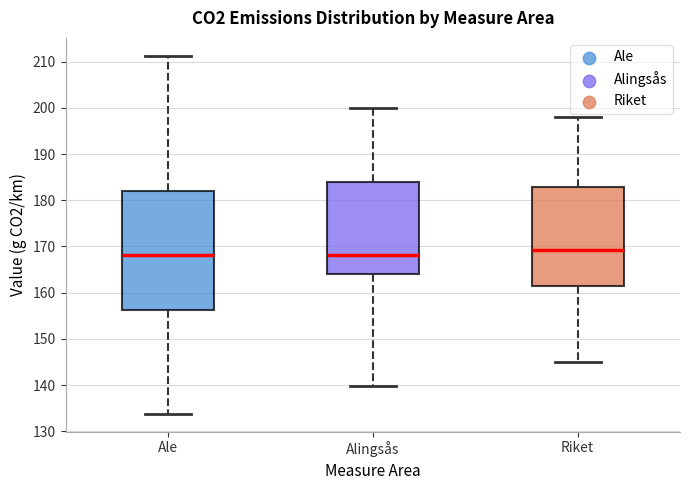

Reading left to right, transcribe this box plot: for each box, give where its median line is, the range the box spans, and where its two whiskers end, as read against the y-axis. The values are not printed on the chart, so give them approximately, as read against the axis.

Ale: median 168, box 156 to 182, whiskers 134 to 211
Alingsås: median 168, box 164 to 184, whiskers 140 to 200
Riket: median 169, box 161 to 183, whiskers 145 to 198